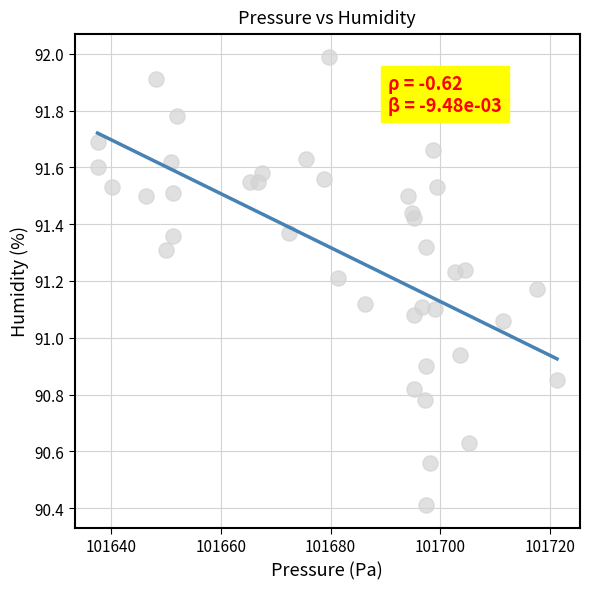

What is the range of X values (max minus min)?

83.8